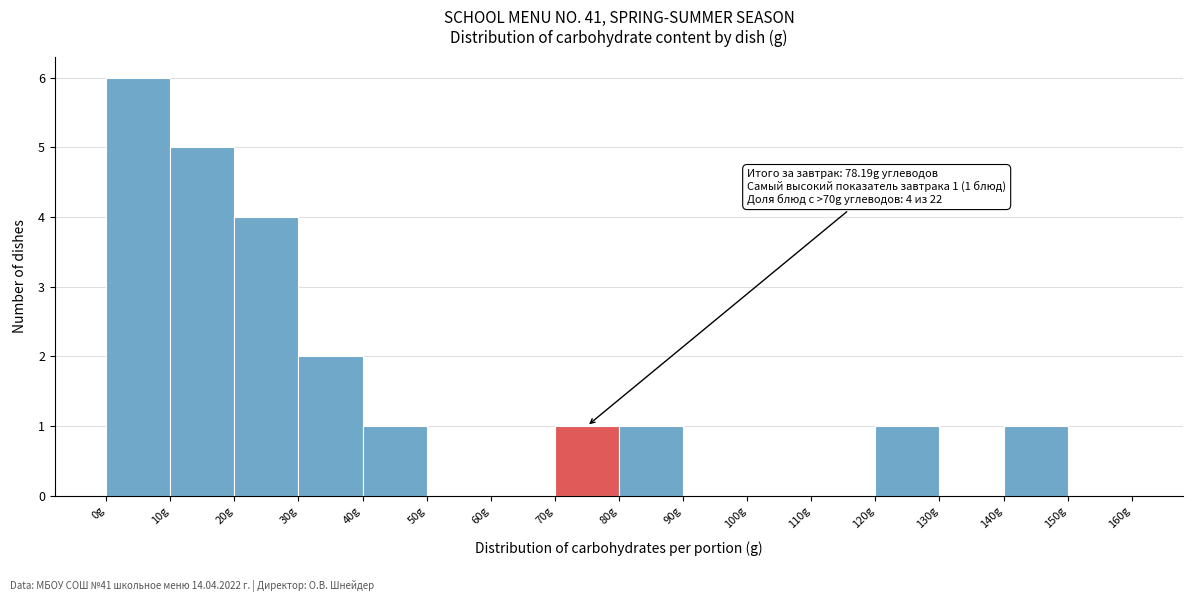

Over which range of the x-axis is the bar tallest?

0 to 10